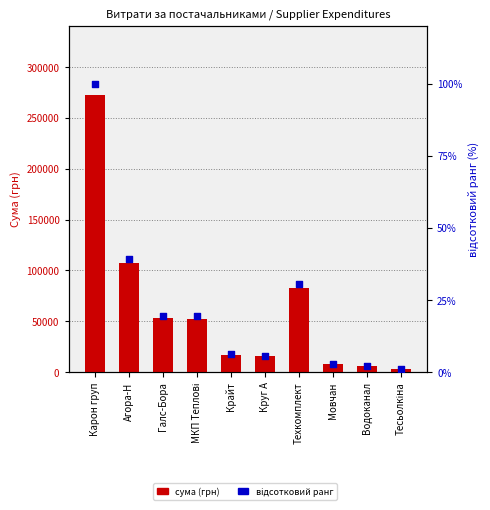

What are all the series names shown in the legend?

сума (грн), відсотковий ранг